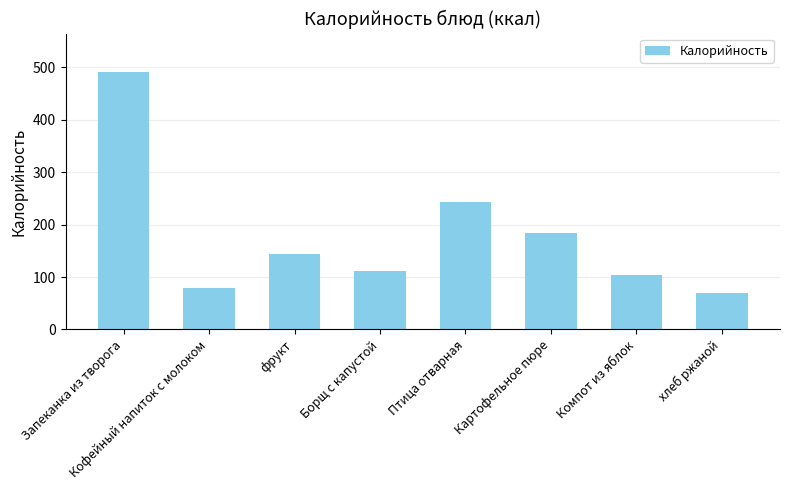

What is the change in value from Компот из яблок to хлеб ржаной?

-33.4